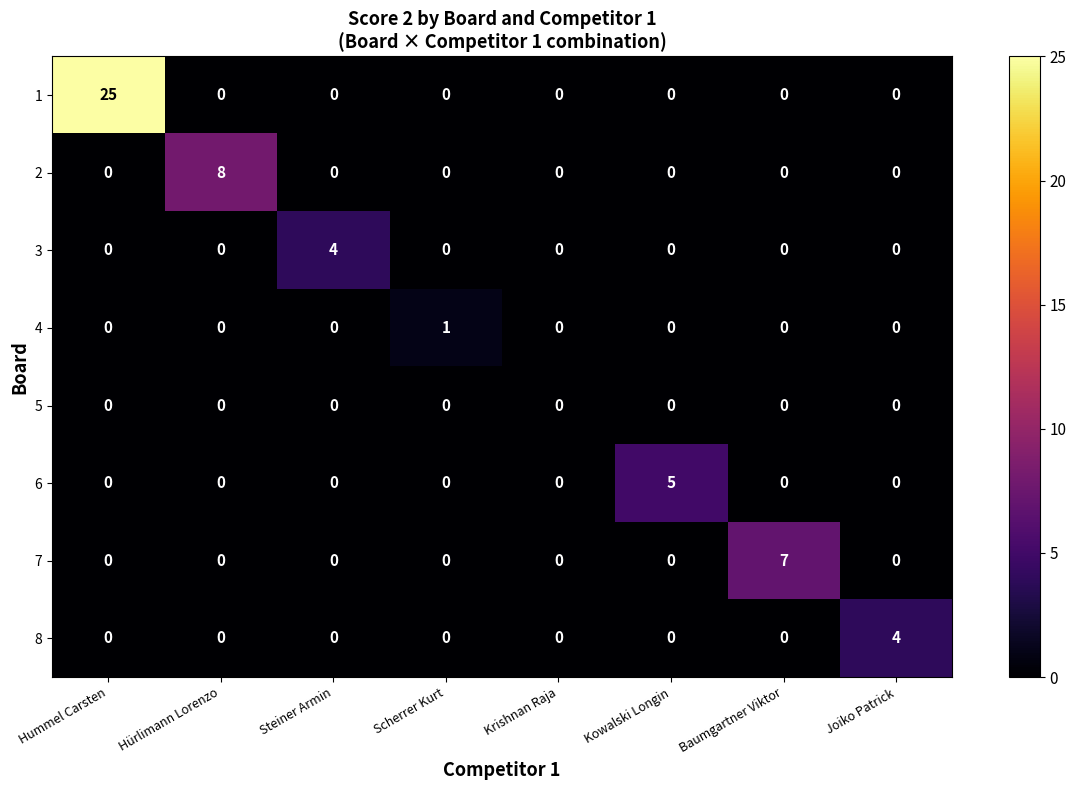

Is it true that 5 equals 0 at Baumgartner Viktor?

True